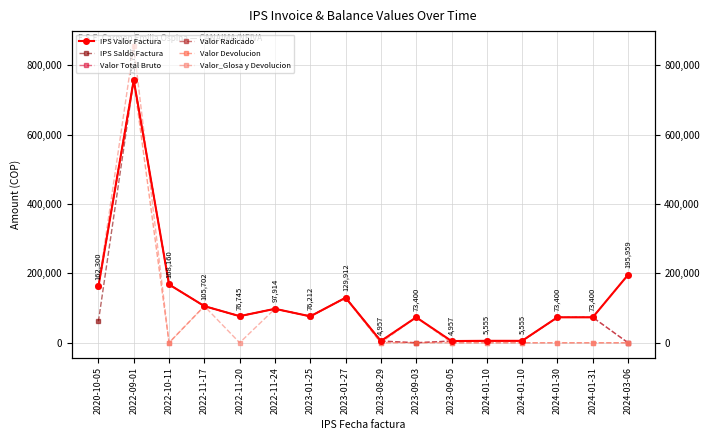

What is the sum of all Valor Radicado values?

1742566